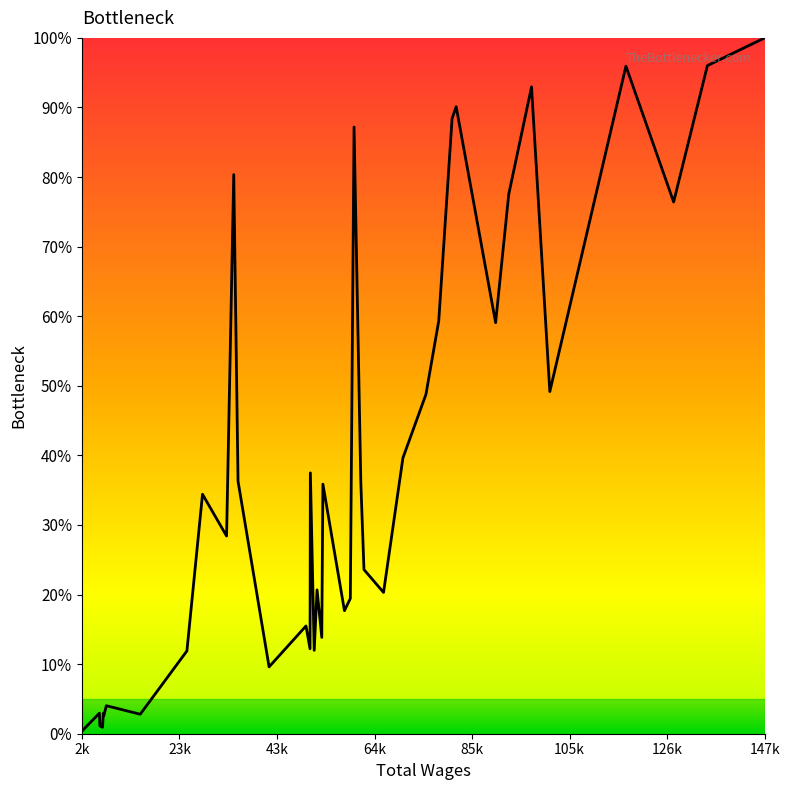

Does the chart have visible grid lines?

No